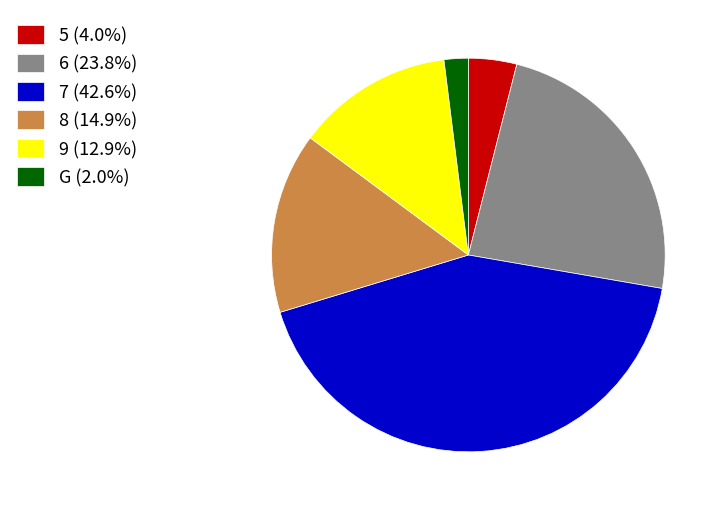

Rank the categories by value from lowest to highest.

G, 5, 9, 8, 6, 7